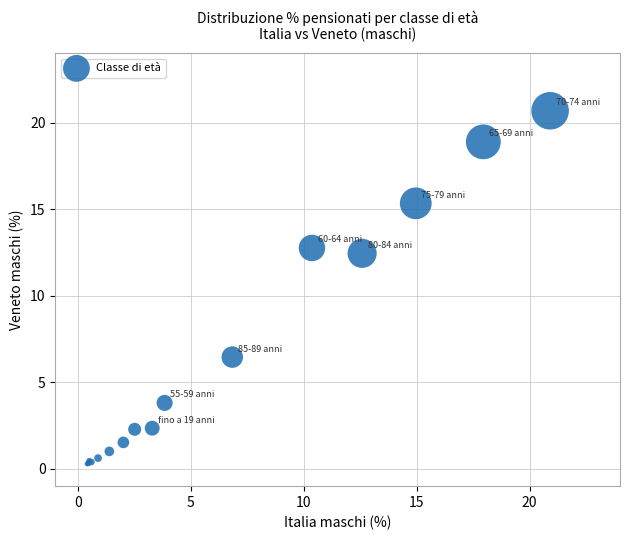

What Y value in the scatter plot is closest to 10?

12.4